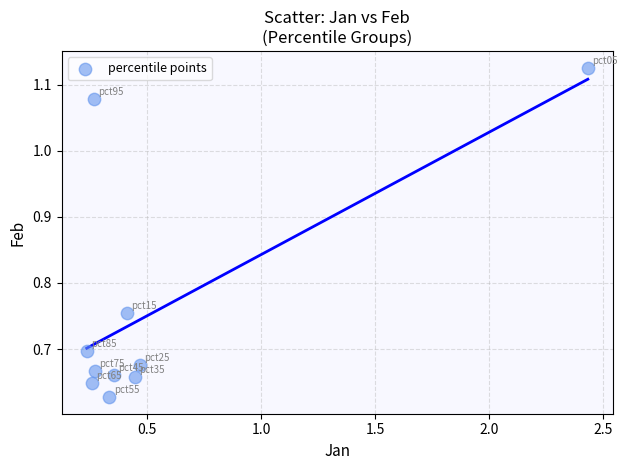

What is the range of X values (max minus min)?

2.2